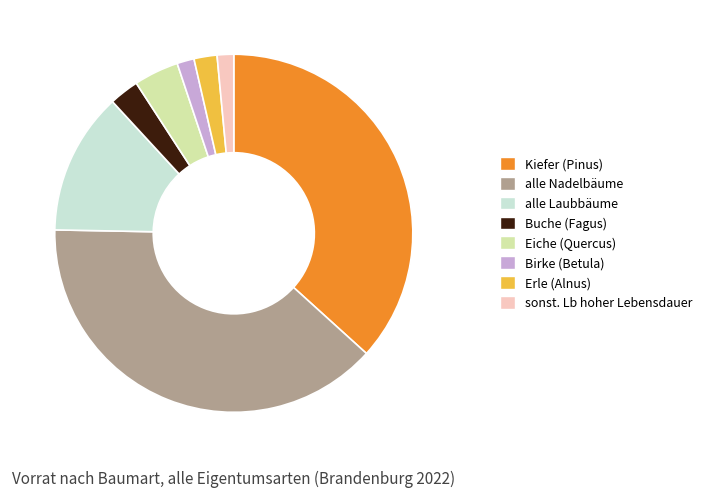

Does sonst. Lb hoher Lebensdauer represent more than half of the total?

No